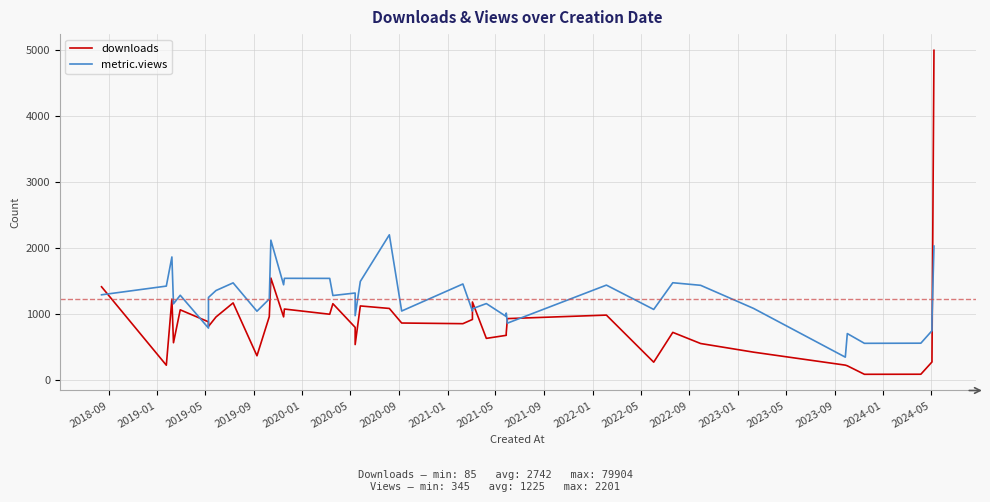

How many lines are shown in the chart?

2